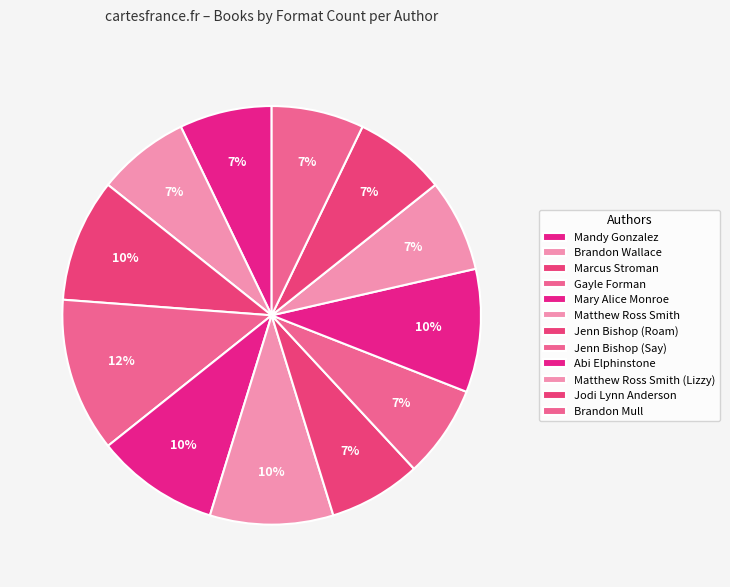

How many segments does this pie chart have?

12